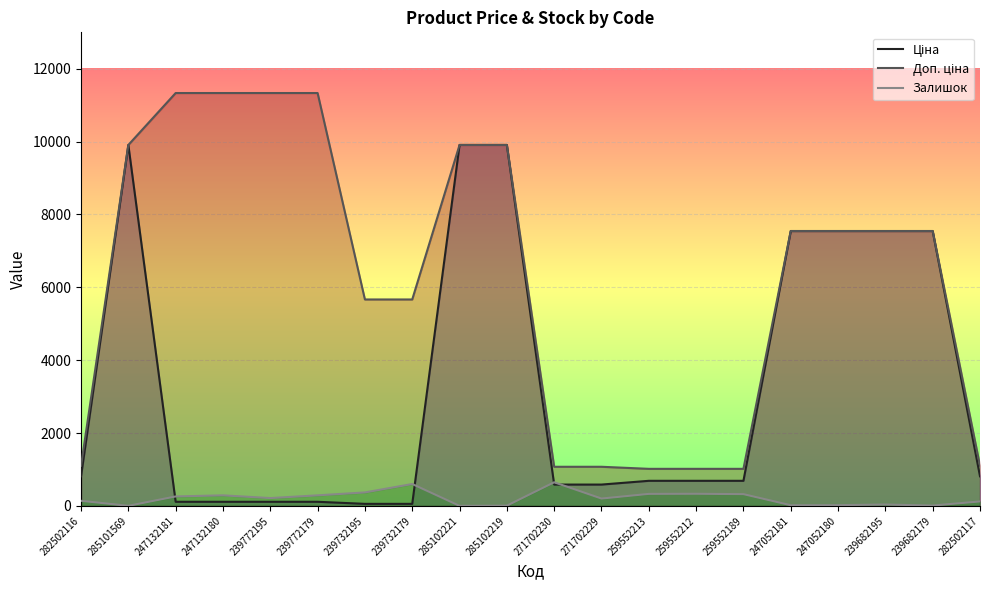

True or false: Доп. ціна has a value of 11334.0 at 239772179.

True